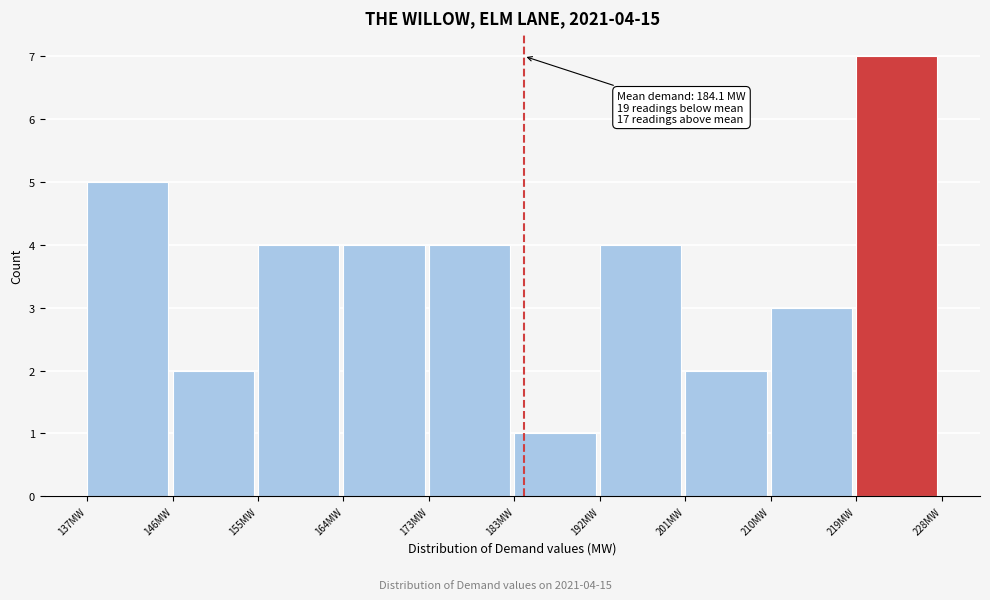

Over which range of the x-axis is the bar tallest?

220 to 229